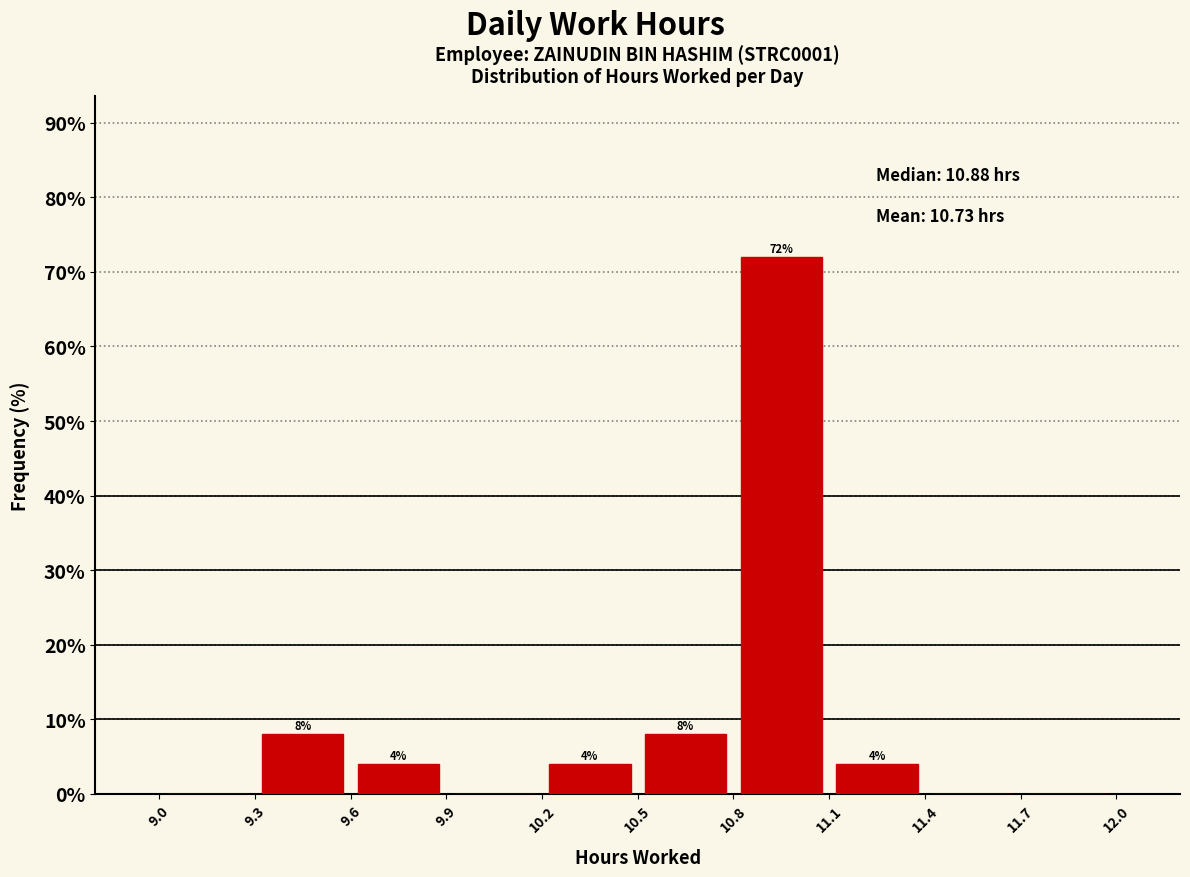

Over which range of the x-axis is the bar tallest?

10.8 to 11.1